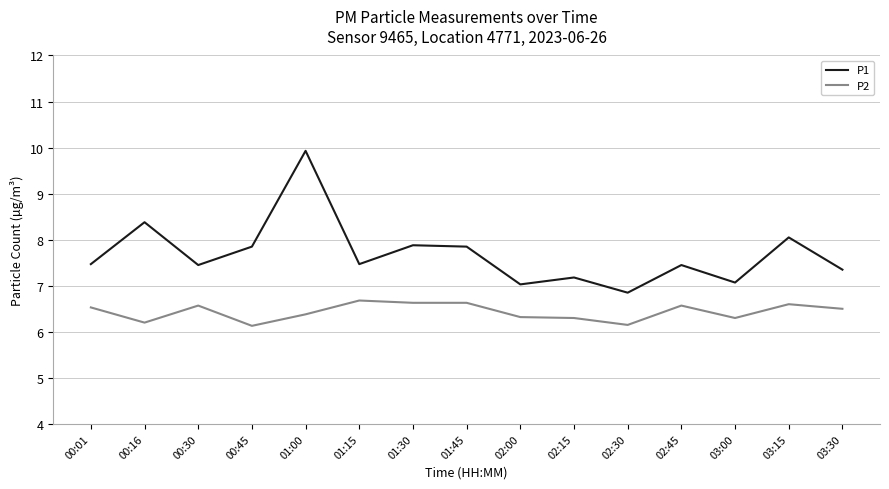

What position from the right is 03:00?

3